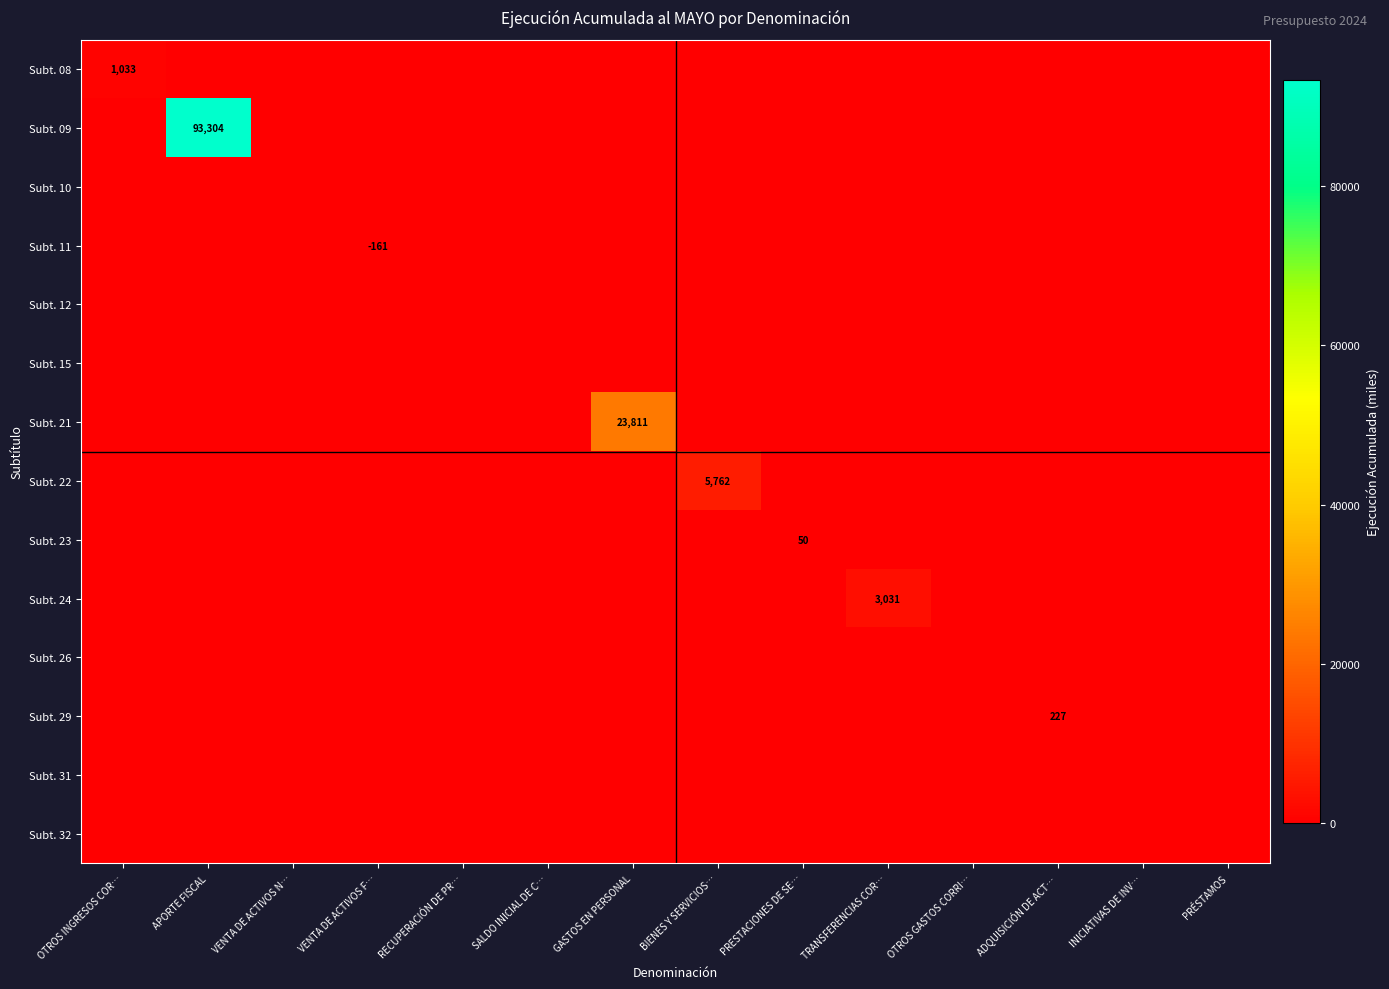

Is it true that Subt. 15 equals 0 at VENTA DE ACTIVOS N…?

True